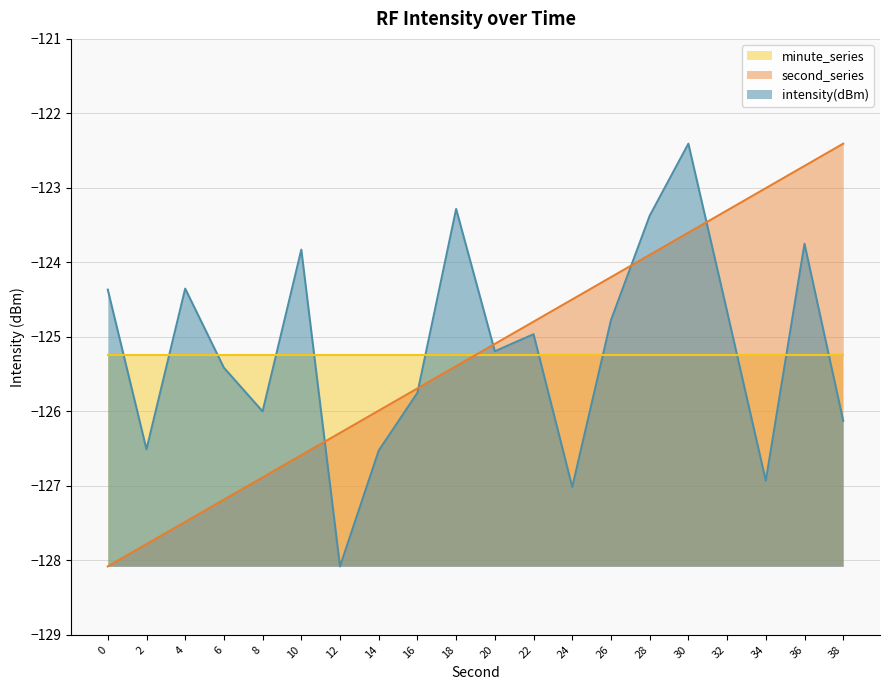

Rank the categories by intensity(dBm) value from highest to lowest.

30, 18, 28, 36, 10, 4, 0, 32, 26, 22, 20, 6, 16, 8, 38, 2, 14, 34, 24, 12